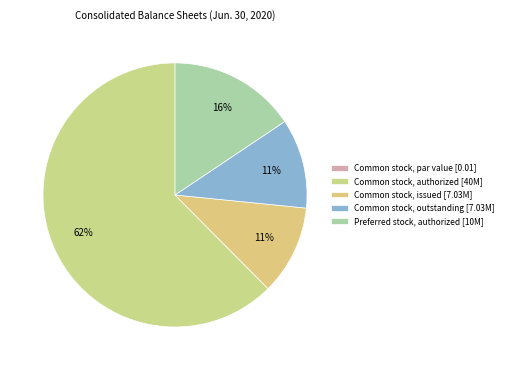

Count the number of slices in the pie.

5